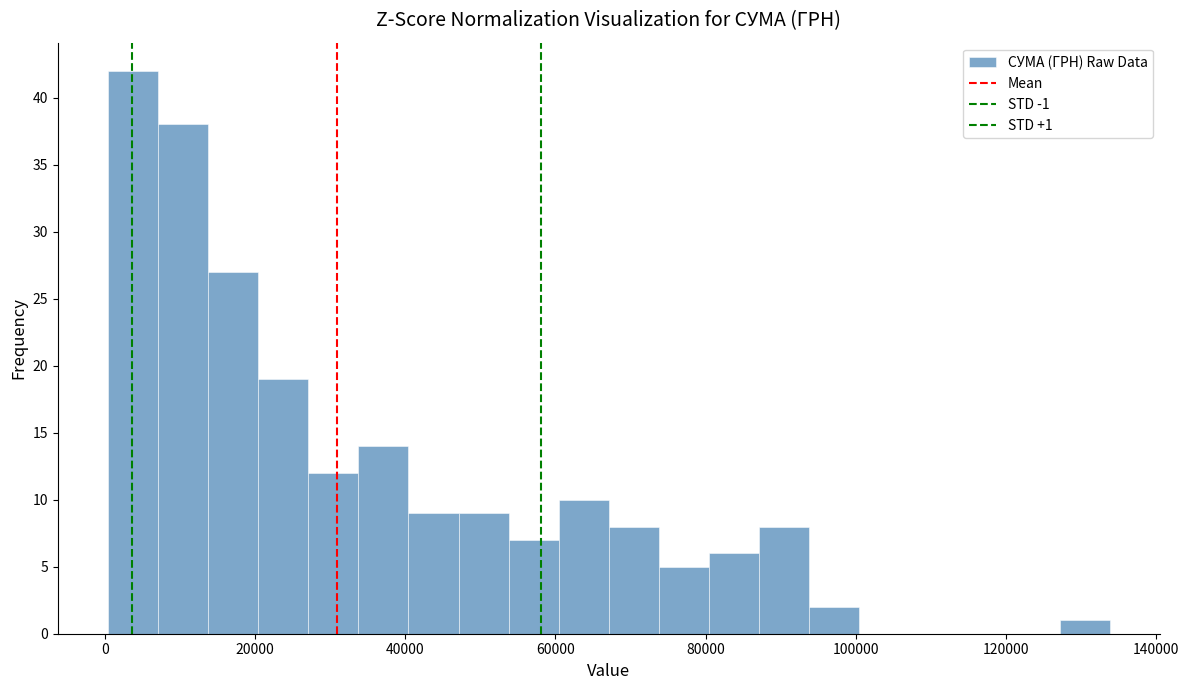

Read against the x-axis, roughly where is the centre of the tallest bar?

4000